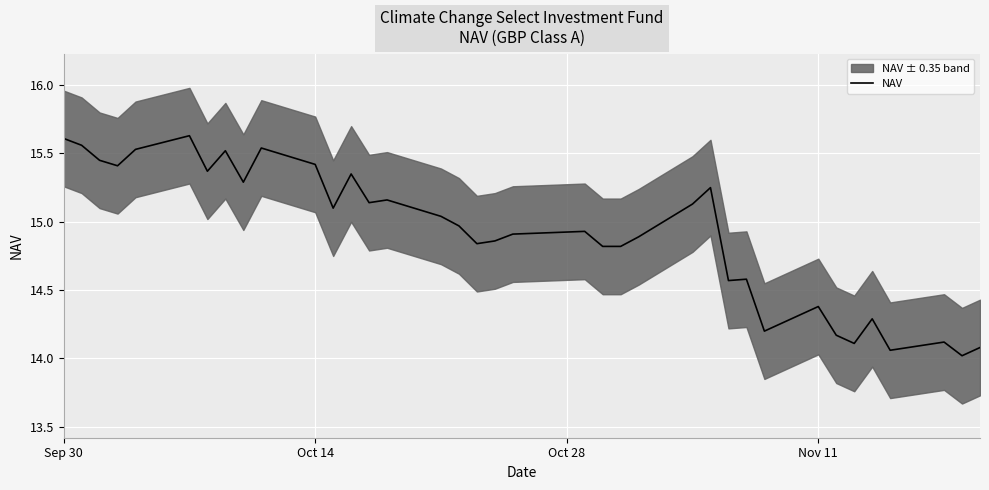

Is this an area chart (filled region under the line)?

No